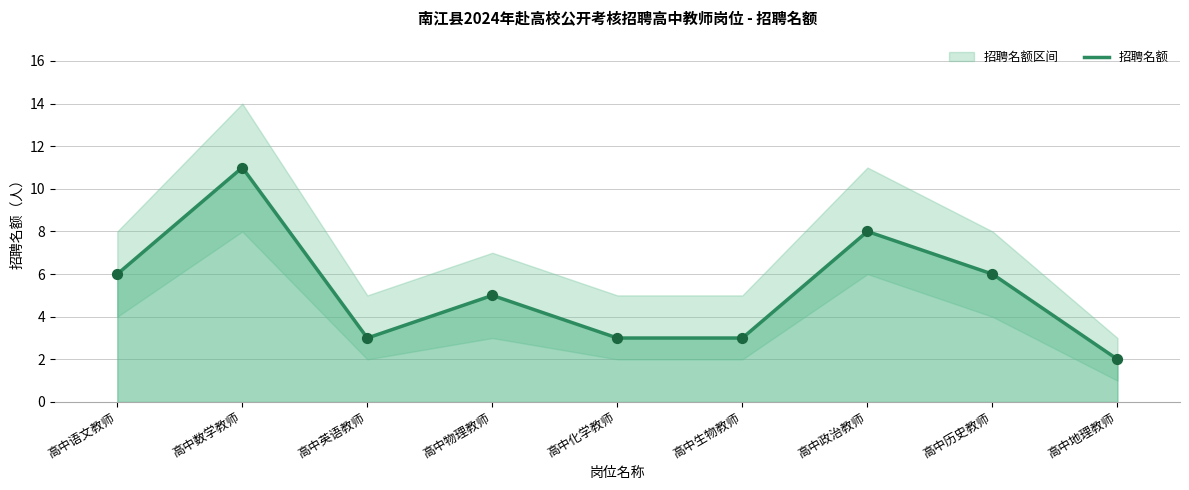

Approximately how many times larger is the value at 高中数学教师 compared to 高中政治教师?

1.4